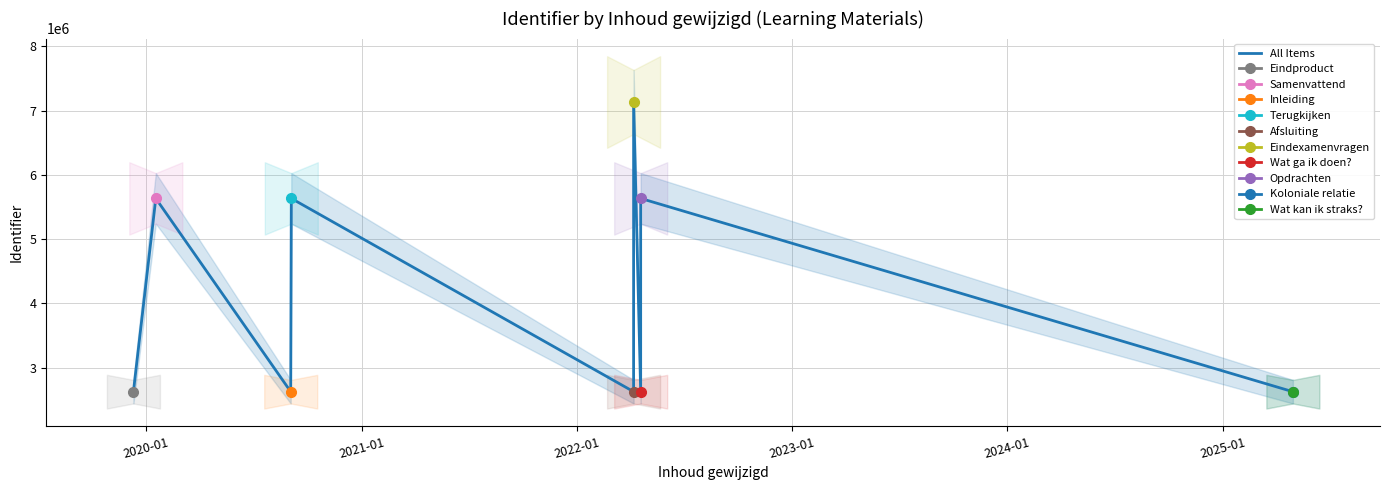

How many lines are shown in the chart?

1